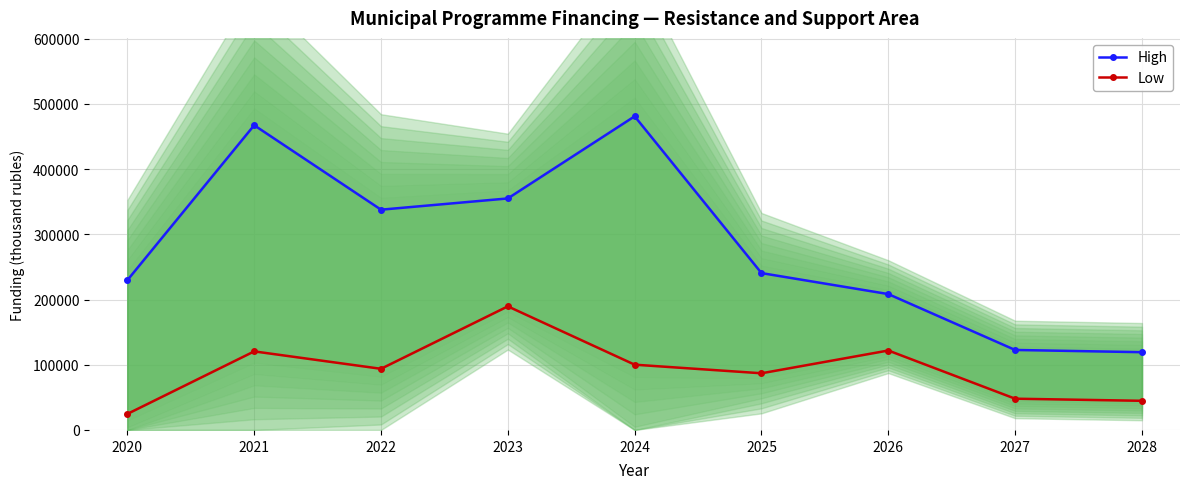

List the series in order of their overall mean, lowest first.

Low, High